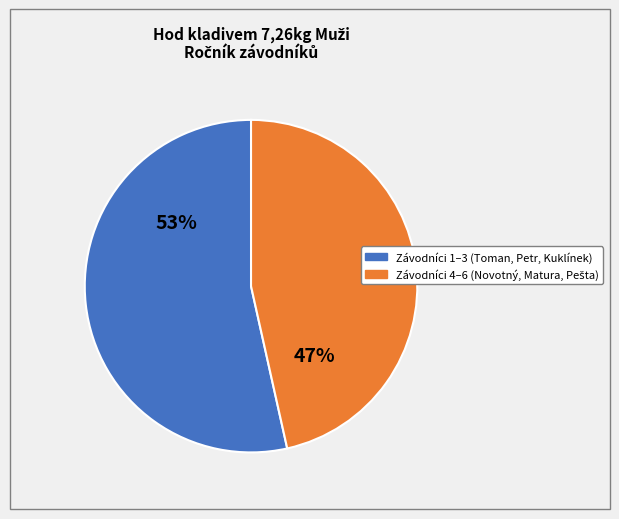

To the nearest percent, what is the average slice percentage?

50%